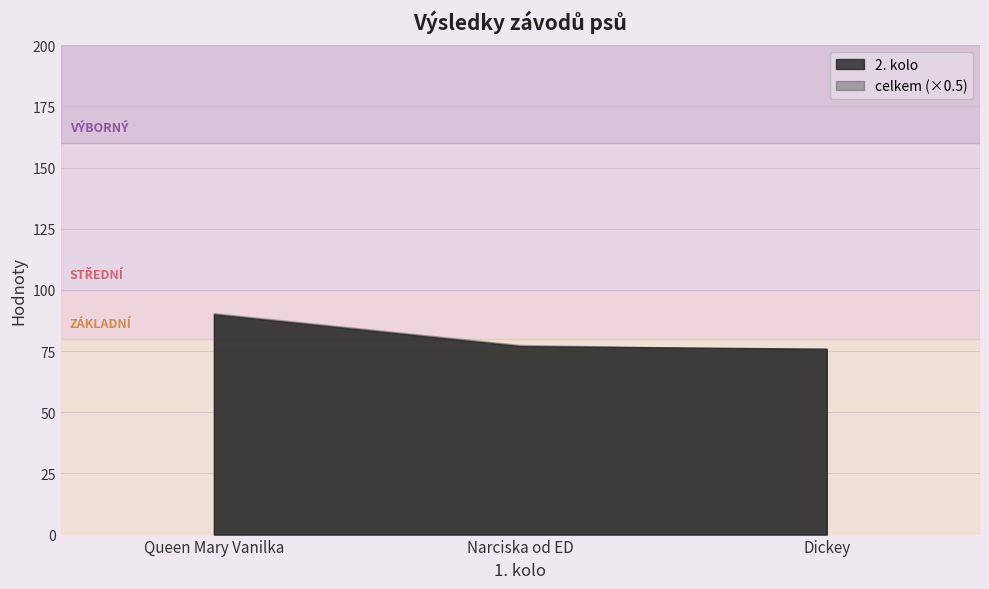

Does the chart have visible grid lines?

Yes